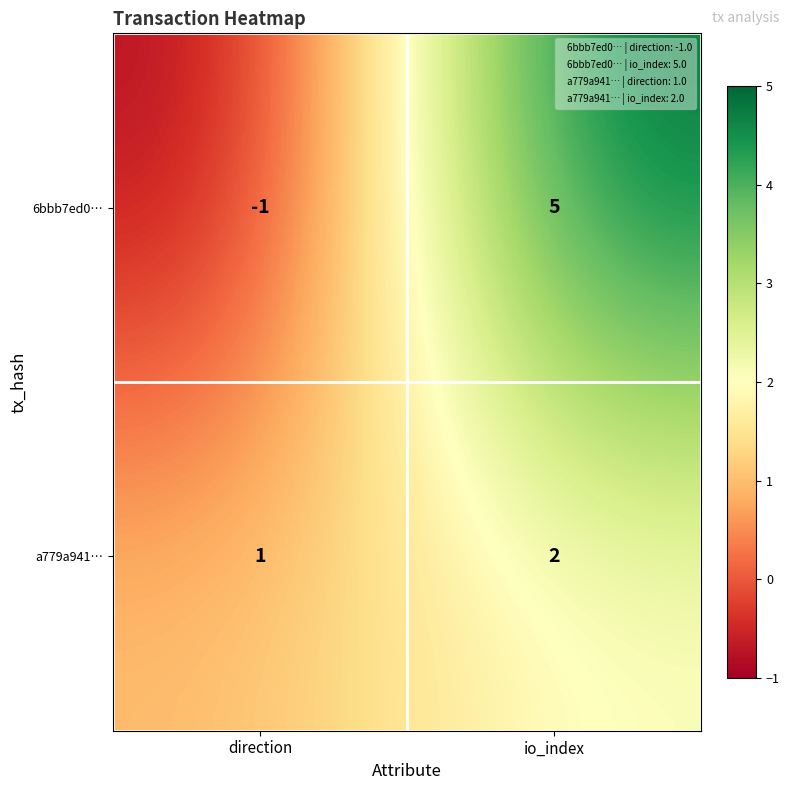

What is the sum of the a779a941… values at io_index and direction?

3